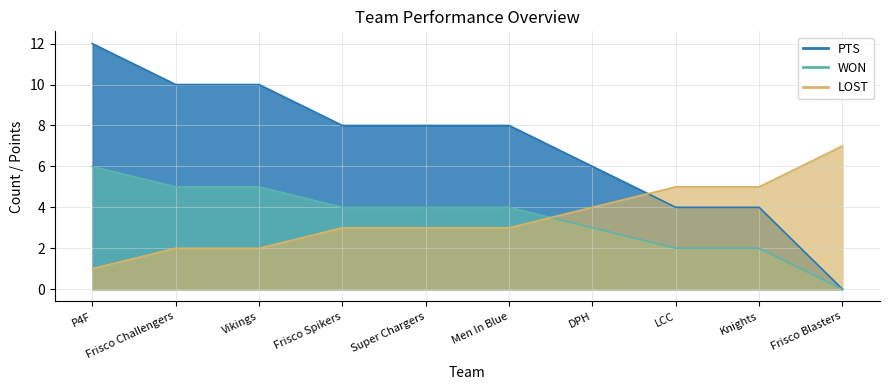

Reading right to left, list all the values displayed in this chart.

WON: Frisco Blasters=0	Knights=4	LCC=4	DPH=6	Men In Blue=8	Super Chargers=8	Frisco Spikers=8	Vikings=10	Frisco Challengers=10	P4F=12
LOST: Frisco Blasters=0	Knights=2	LCC=2	DPH=3	Men In Blue=4	Super Chargers=4	Frisco Spikers=4	Vikings=5	Frisco Challengers=5	P4F=6
PTS: Frisco Blasters=7	Knights=5	LCC=5	DPH=4	Men In Blue=3	Super Chargers=3	Frisco Spikers=3	Vikings=2	Frisco Challengers=2	P4F=1